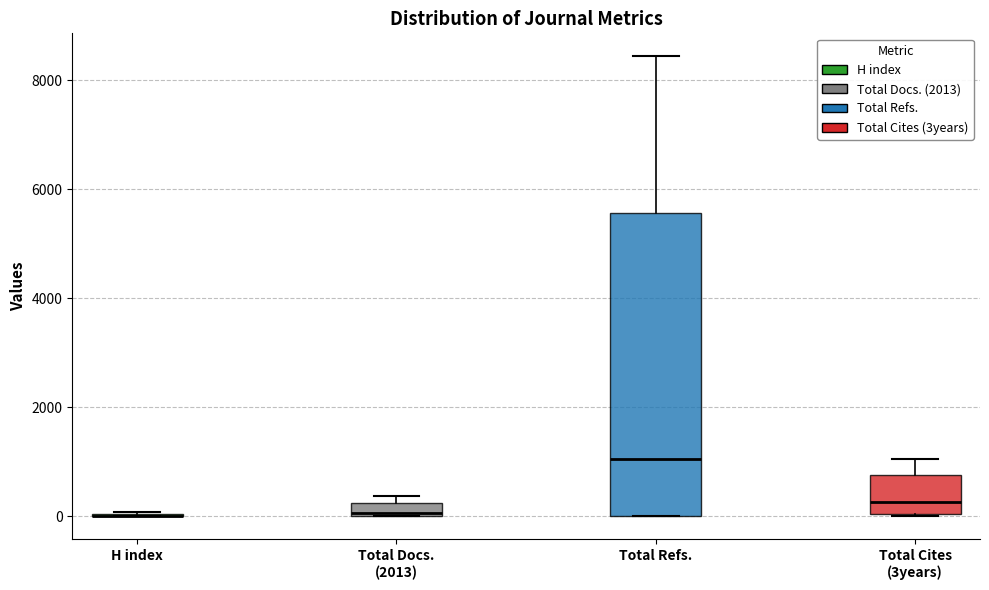

Comparing the boxes themselves (not the whiskers), which one is the tallest?

Total Refs.